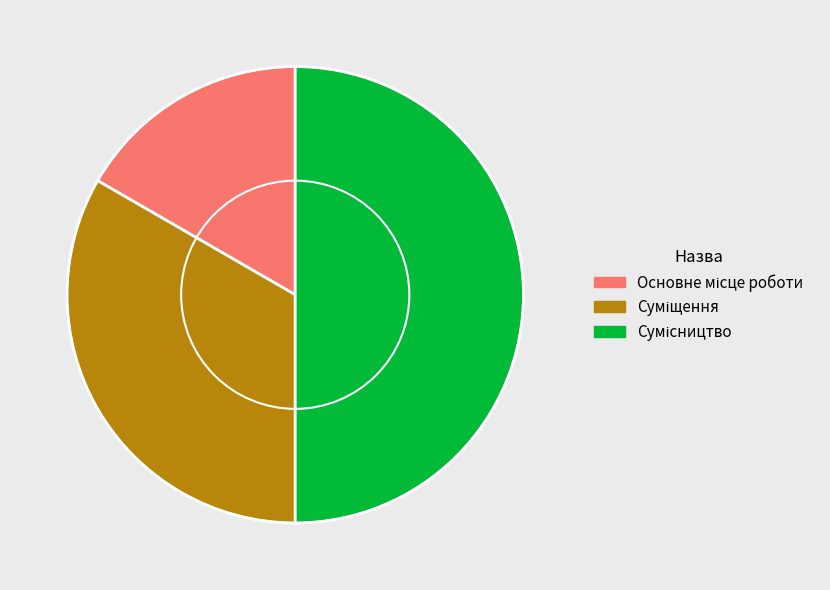

Count the number of slices in the pie.

3